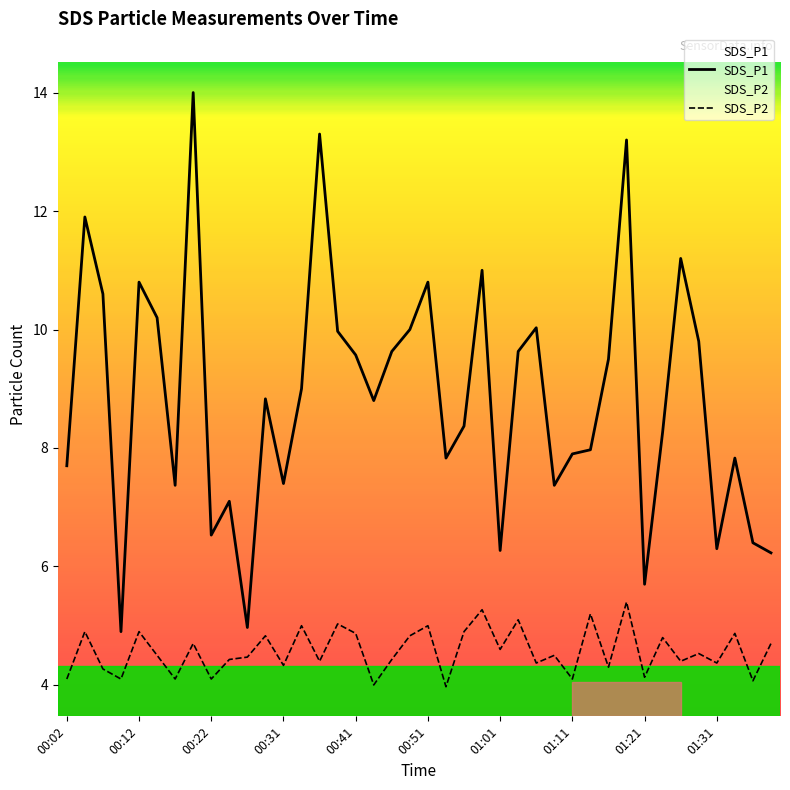

Read the SDS_P1 value at 00:12.

10.8